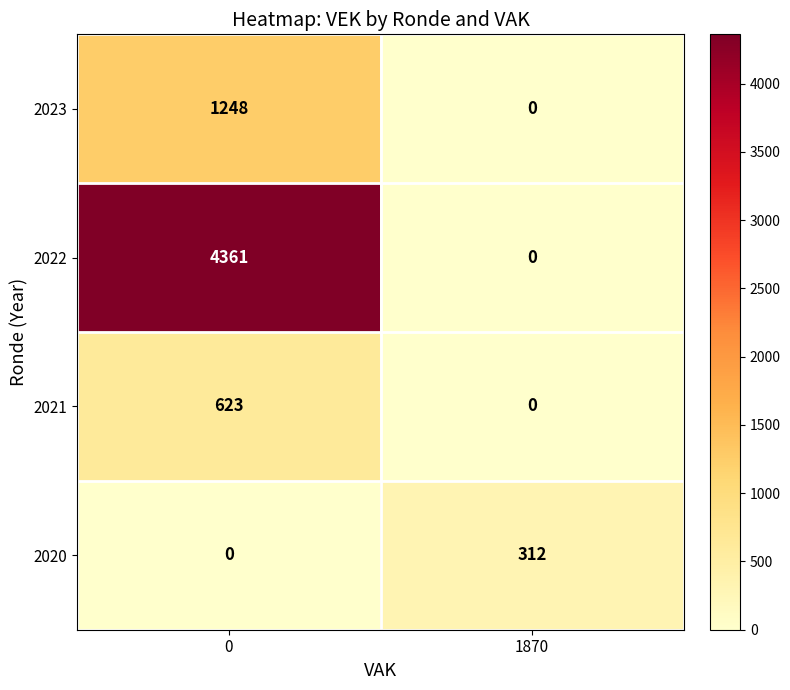

The 2021 series shows 1028 at 0. True or false?

False